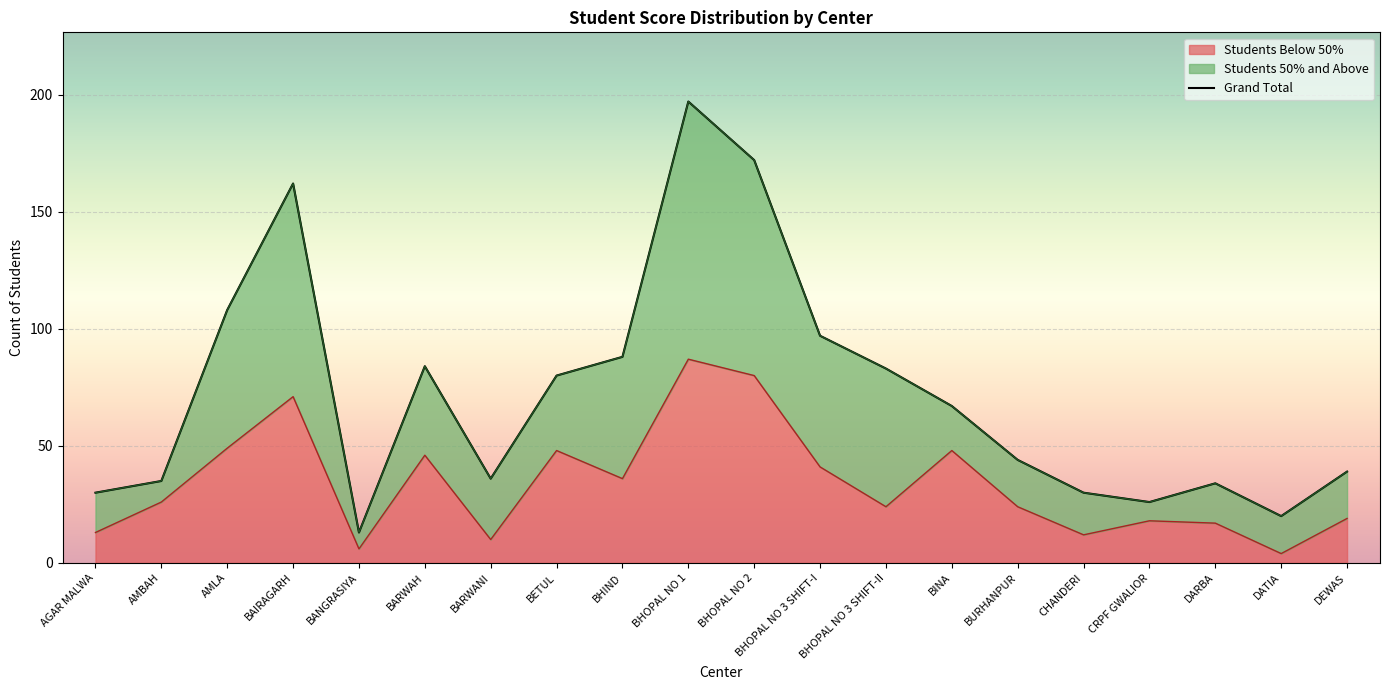

Approximately how many times larger is the value at BURHANPUR compared to BETUL?

0.6